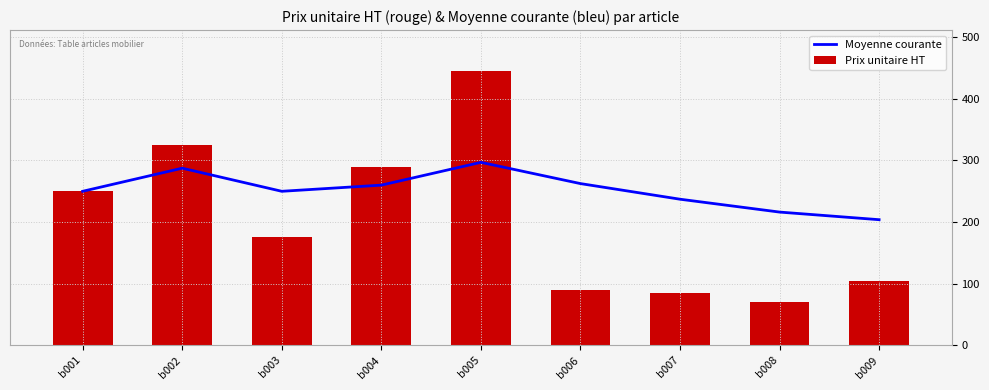

At b003, list the series in order from smallest to largest.

Prix unitaire HT, Moyenne courante